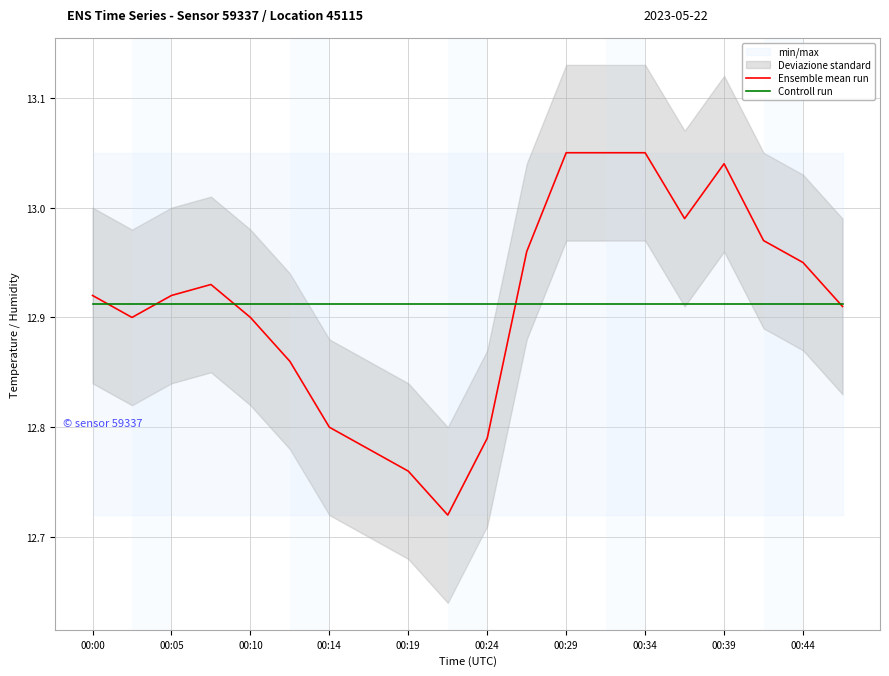

After their last crossing, which series has the higher values: Controll run or Ensemble mean run?

Controll run